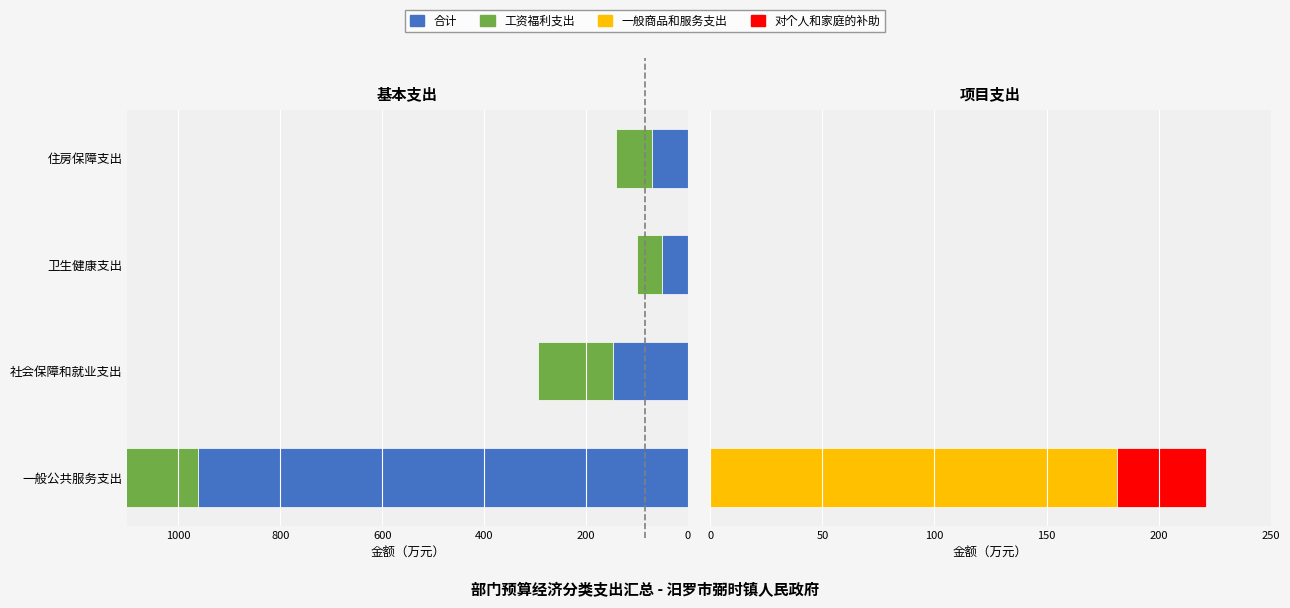

What is the value of the 工资福利支出 bar at the 2nd from the left?

-146.9